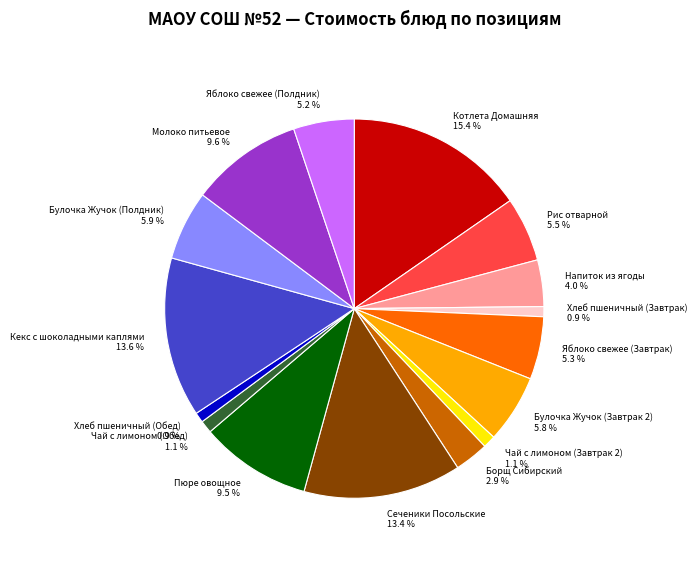

Is Хлеб пшеничный (Завтрак) the majority of the pie?

No